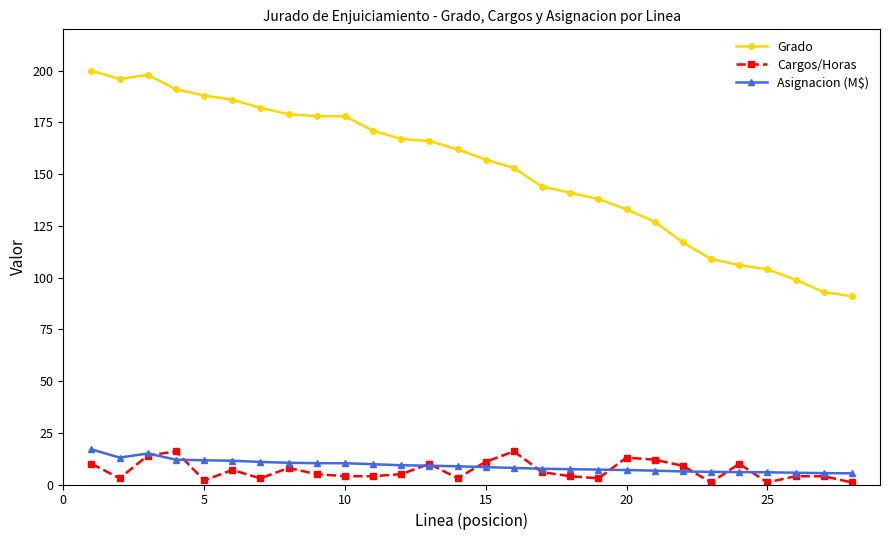

What is the average value of the Asignacion (M$) series?

9.0